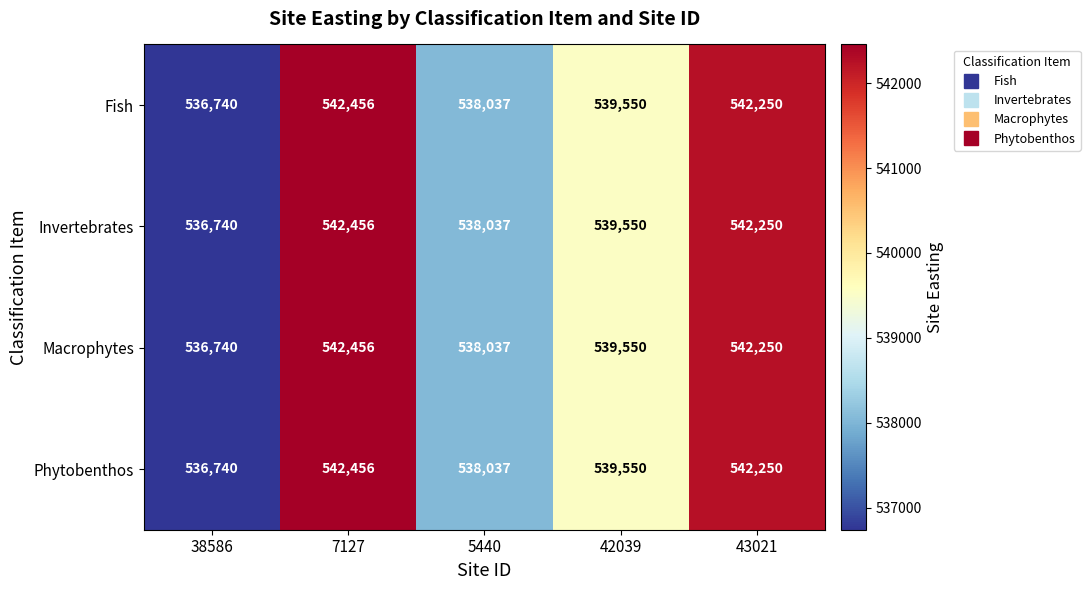

How many data points does each series have?

5